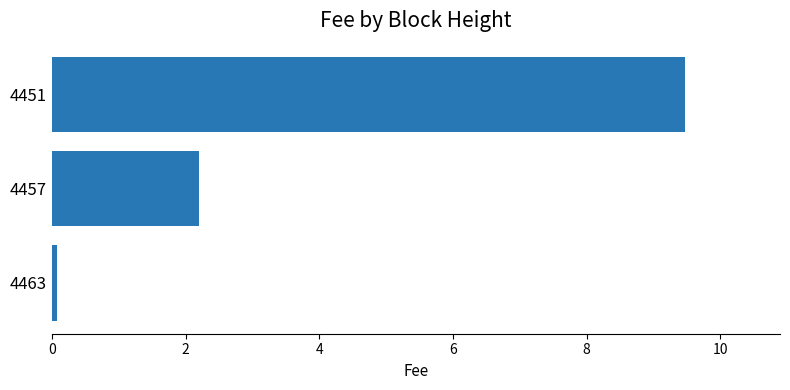

Rank the categories by value from lowest to highest.

4463, 4457, 4451